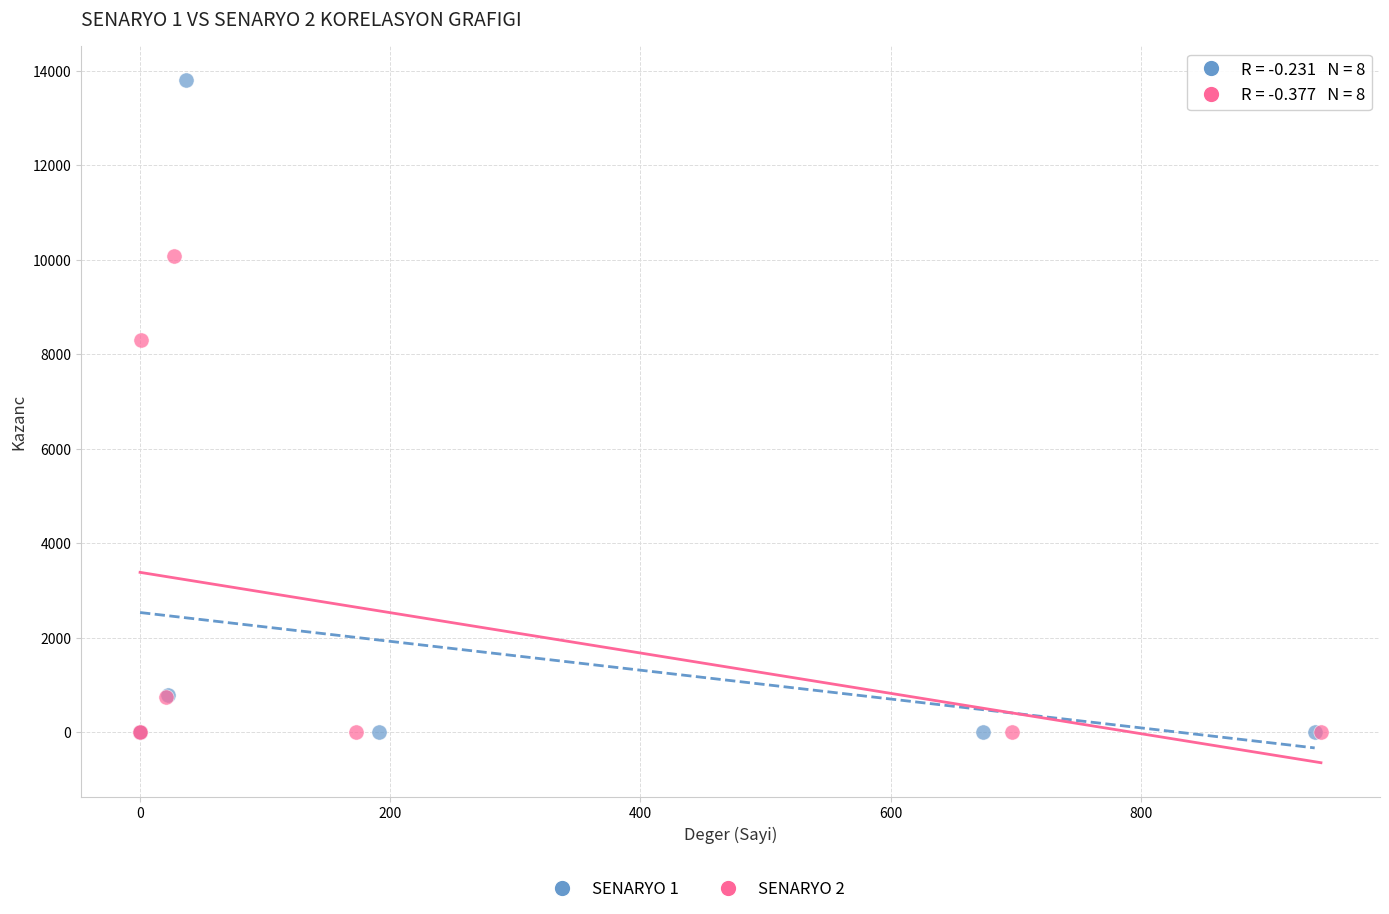

Which series has the largest Y range (max minus min)?

SENARYO 1